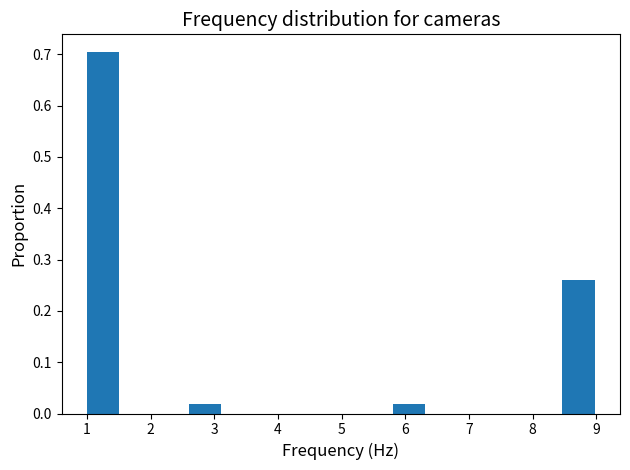

Over which range of the x-axis is the bar tallest?

1.0 to 1.5